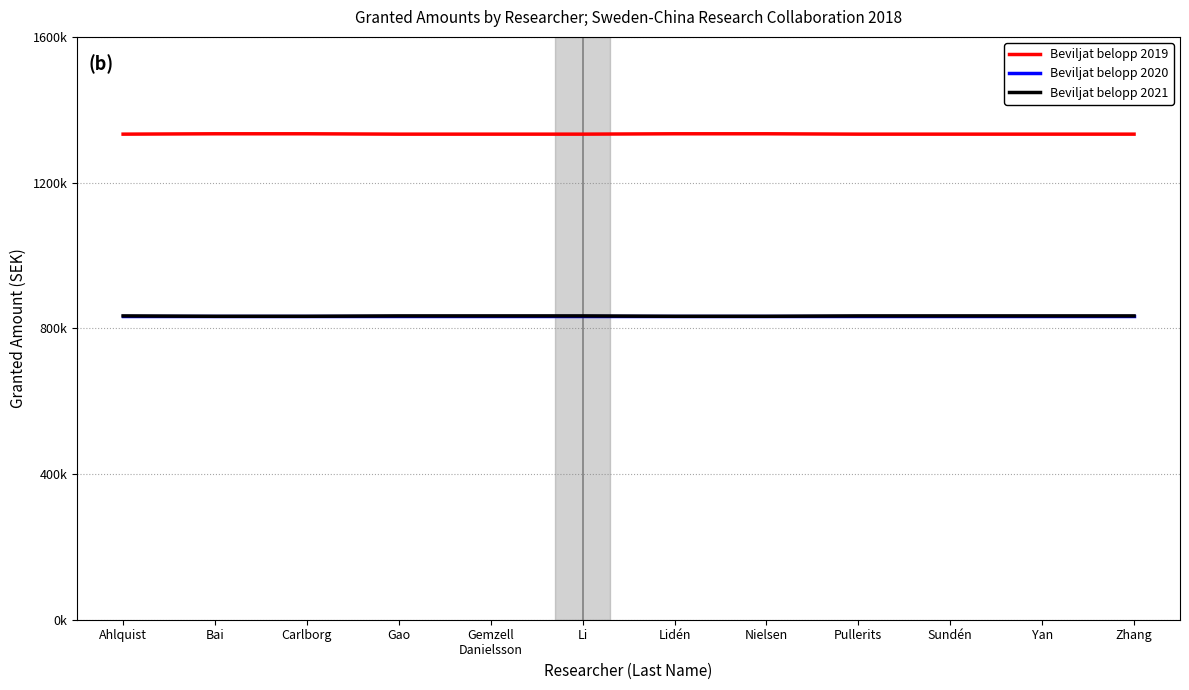

What is the label of the 5th point from the left?

Gemzell
Danielsson